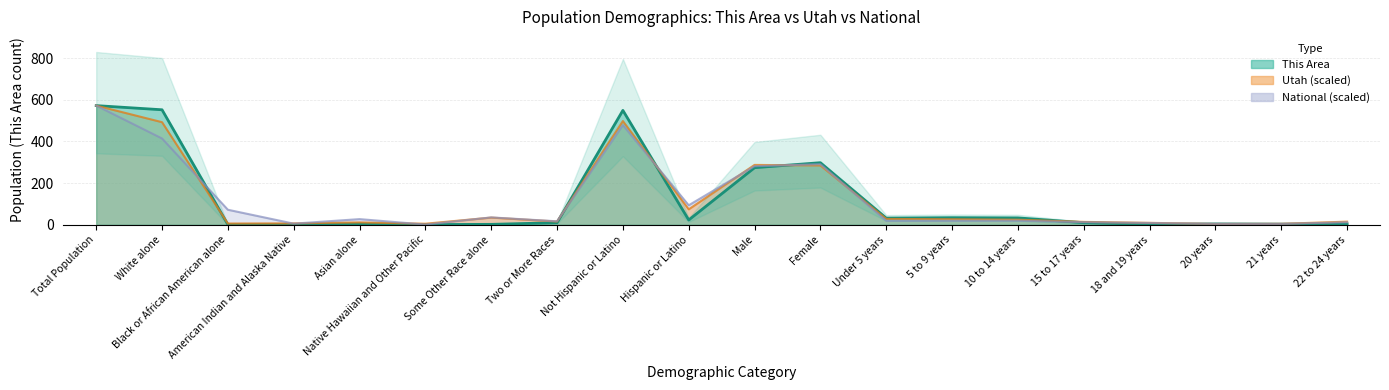

Reading left to right, list all the values displayed in this chart.

This Area (center): Total Population=572.0	White alone=552.0	Black or African American alone=1.0	American Indian and Alaska Native=1.0	Asian alone=5.0	Native Hawaiian and Other Pacific=1.0	Some Other Race alone=2.0	Two or More Races=10.0	Not Hispanic or Latino=549.0	Hispanic or Latino=23.0	Male=274.0	Female=298.0	Under 5 years=32.0	5 to 9 years=34.0	10 to 14 years=33.0	15 to 17 years=10.0	18 and 19 years=2.0	20 years=4.0	21 years=3.0	22 to 24 years=4.0
Utah center (scaled): Total Population=572.0	White alone=492.5	Black or African American alone=6.1	American Indian and Alaska Native=6.8	Asian alone=11.4	Native Hawaiian and Other Pacific=5.1	Some Other Race alone=34.5	Two or More Races=15.6	Not Hispanic or Latino=497.8	Hispanic or Latino=74.2	Male=287.3	Female=284.7	Under 5 years=28.0	5 to 9 years=26.4	10 to 14 years=24.2	15 to 17 years=13.9	18 and 19 years=9.3	20 years=3.9	21 years=4.6	22 to 24 years=15.0
National center (scaled): Total Population=572.0	White alone=414.2	Black or African American alone=72.1	American Indian and Alaska Native=5.4	Asian alone=27.2	Native Hawaiian and Other Pacific=1.0	Some Other Race alone=35.4	Two or More Races=16.7	Not Hispanic or Latino=478.5	Hispanic or Latino=93.5	Male=281.2	Female=290.8	Under 5 years=19.1	5 to 9 years=19.2	10 to 14 years=19.6	15 to 17 years=12.3	18 and 19 years=8.6	20 years=4.3	21 years=4.1	22 to 24 years=12.0